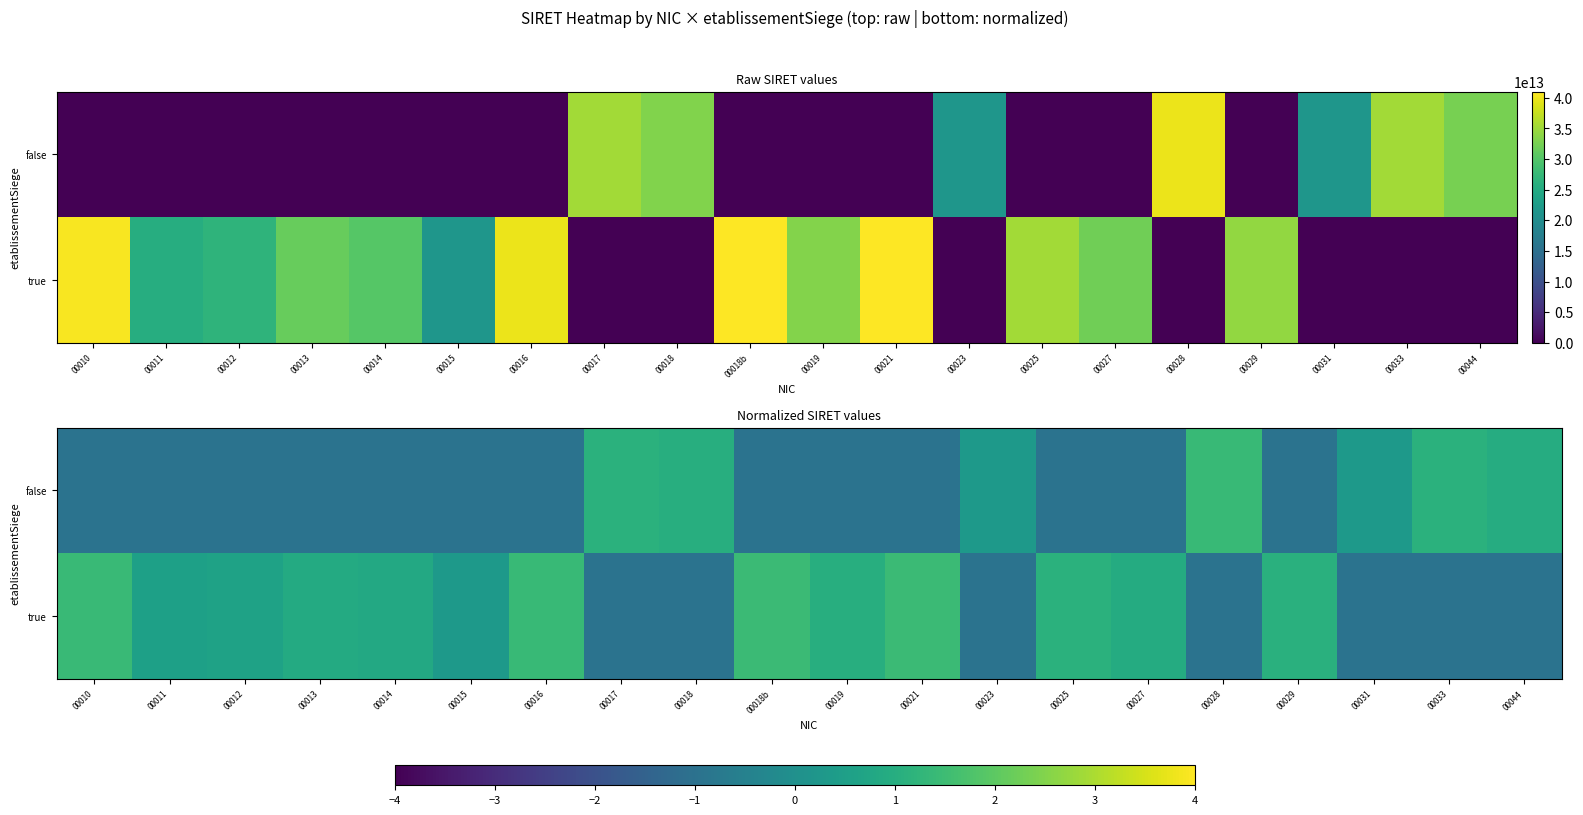

How many data points in row_1 are less than 0?

13